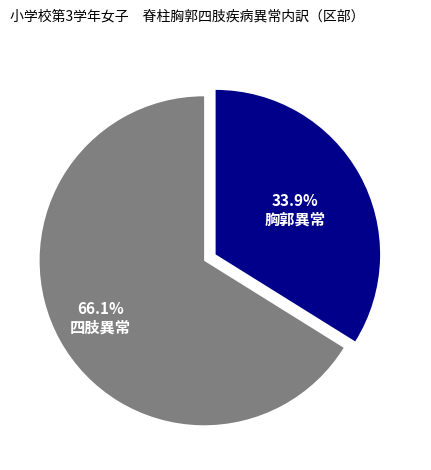

Count the number of slices in the pie.

2